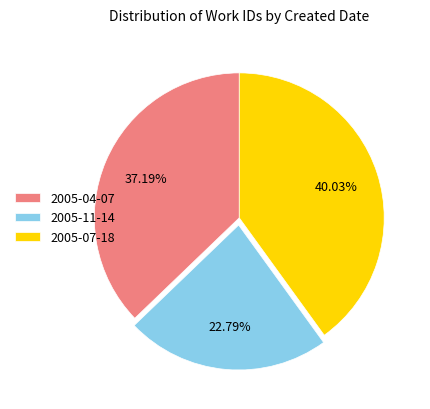

Count the number of slices in the pie.

3